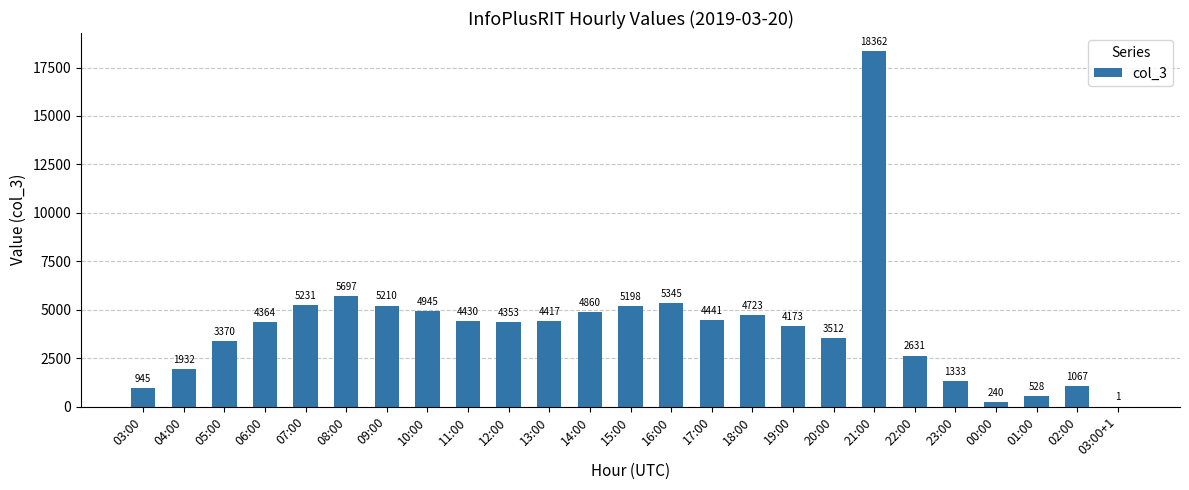

Between 22:00 and 00:00, which is larger?

22:00